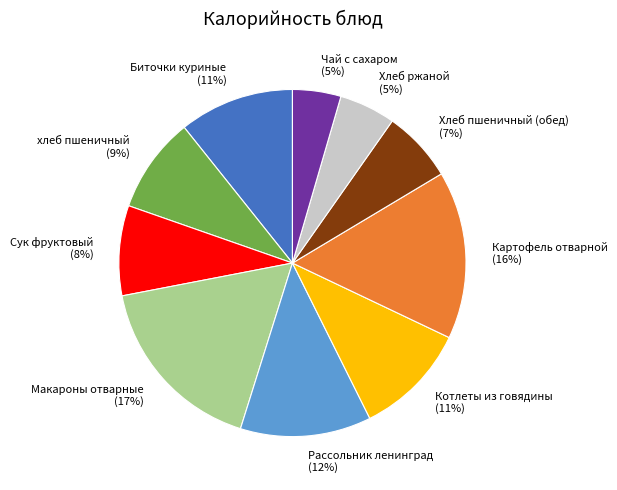

Is it true that Картофель отварной is 16% of the pie?

True